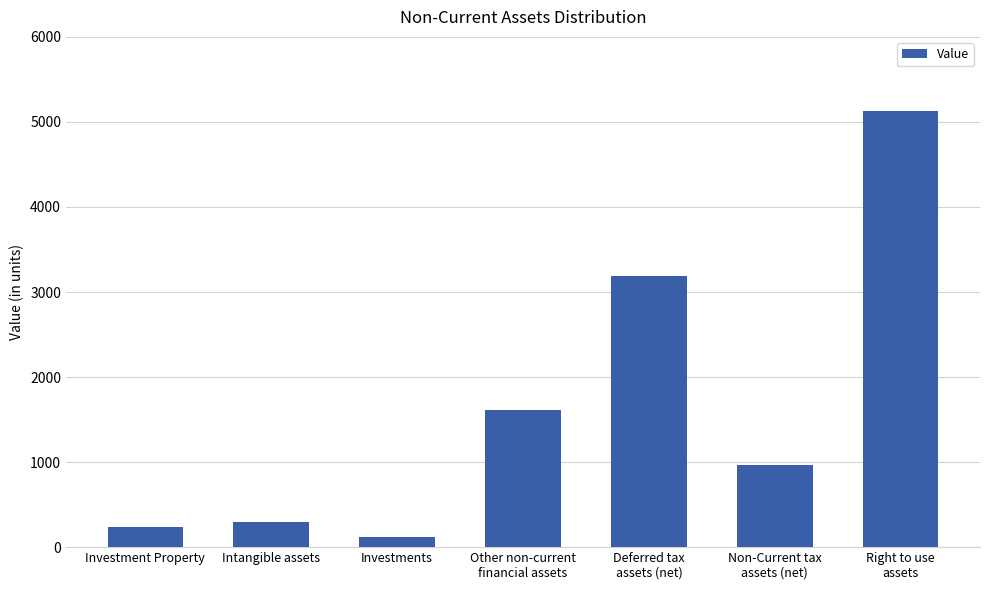

How many bars are there in total?

7